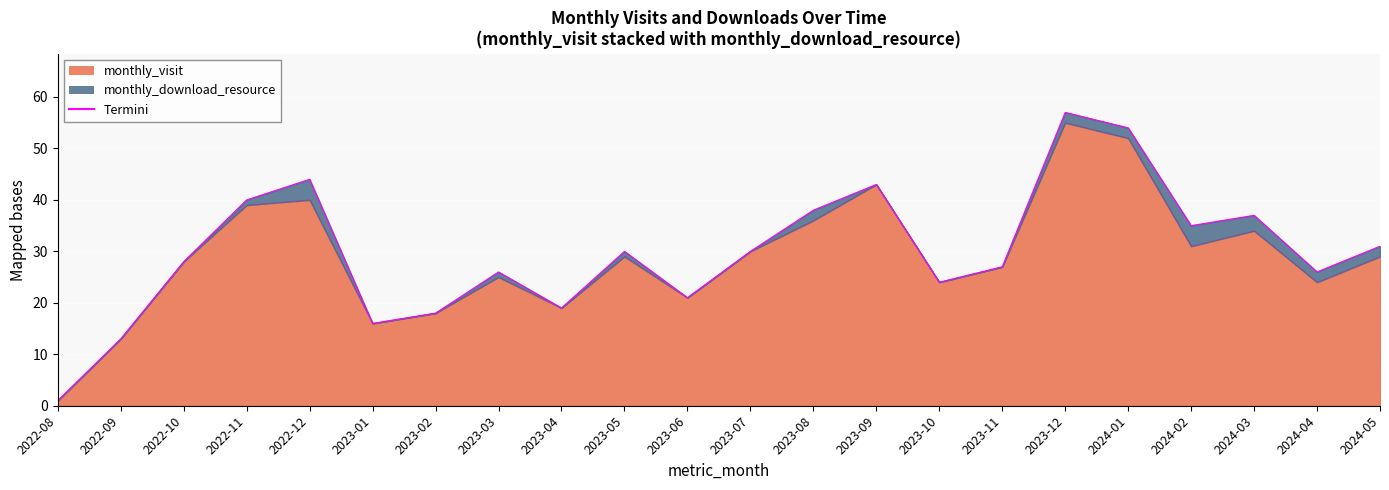

Approximately how many times larger is the value at 2023-01 compared to 2022-11?

0.4